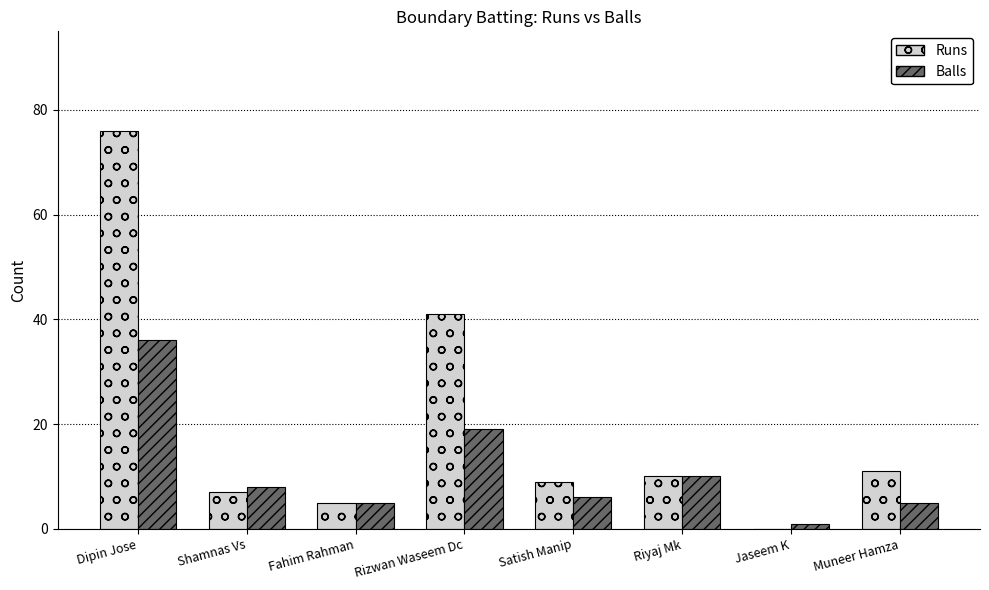

What is the sum of all Balls values?

90